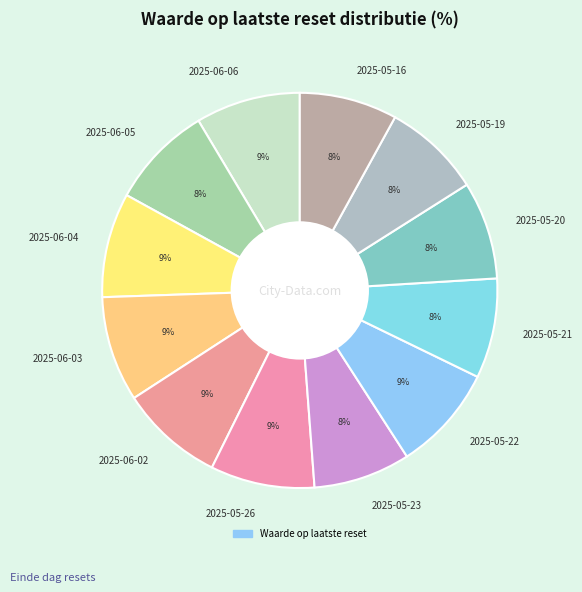

To the nearest percent, what is the difference between the largest and smallest slice percentages?

1%